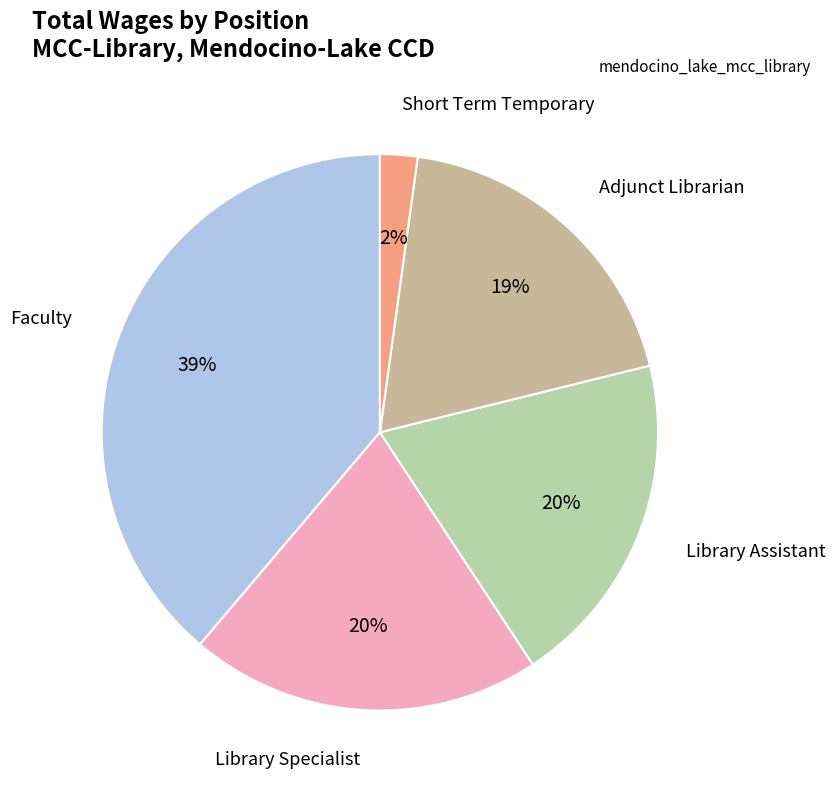

How many segments does this pie chart have?

5